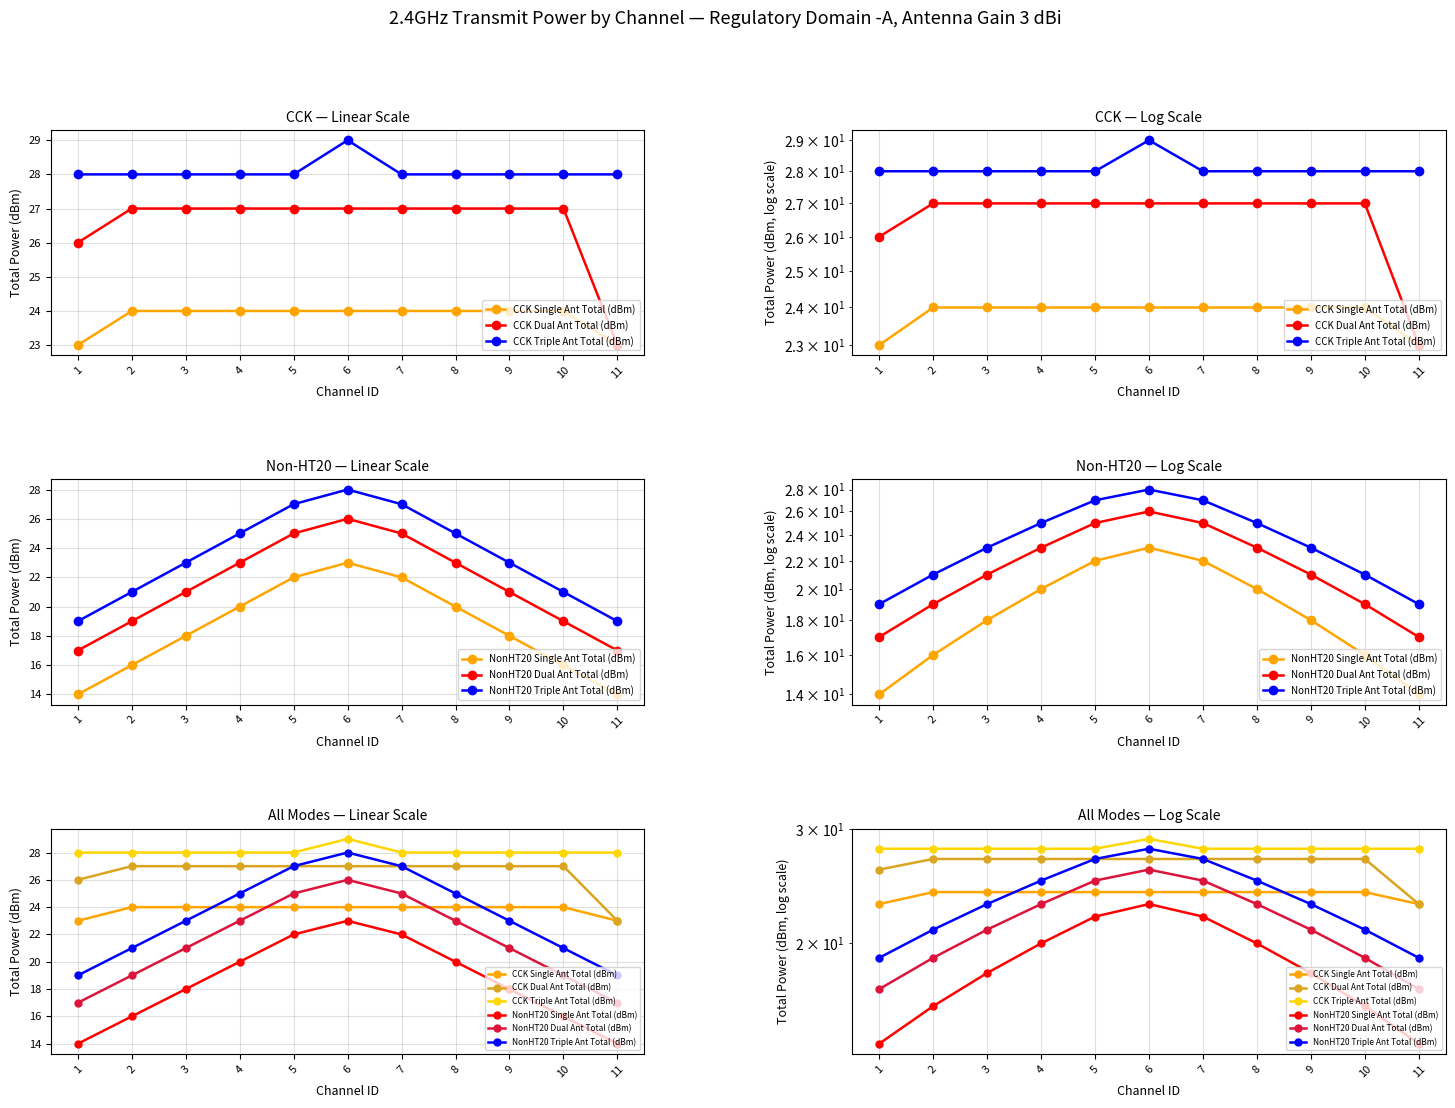

The NonHT20 Single Ant Total (dBm) series shows 9 at 4. True or false?

False